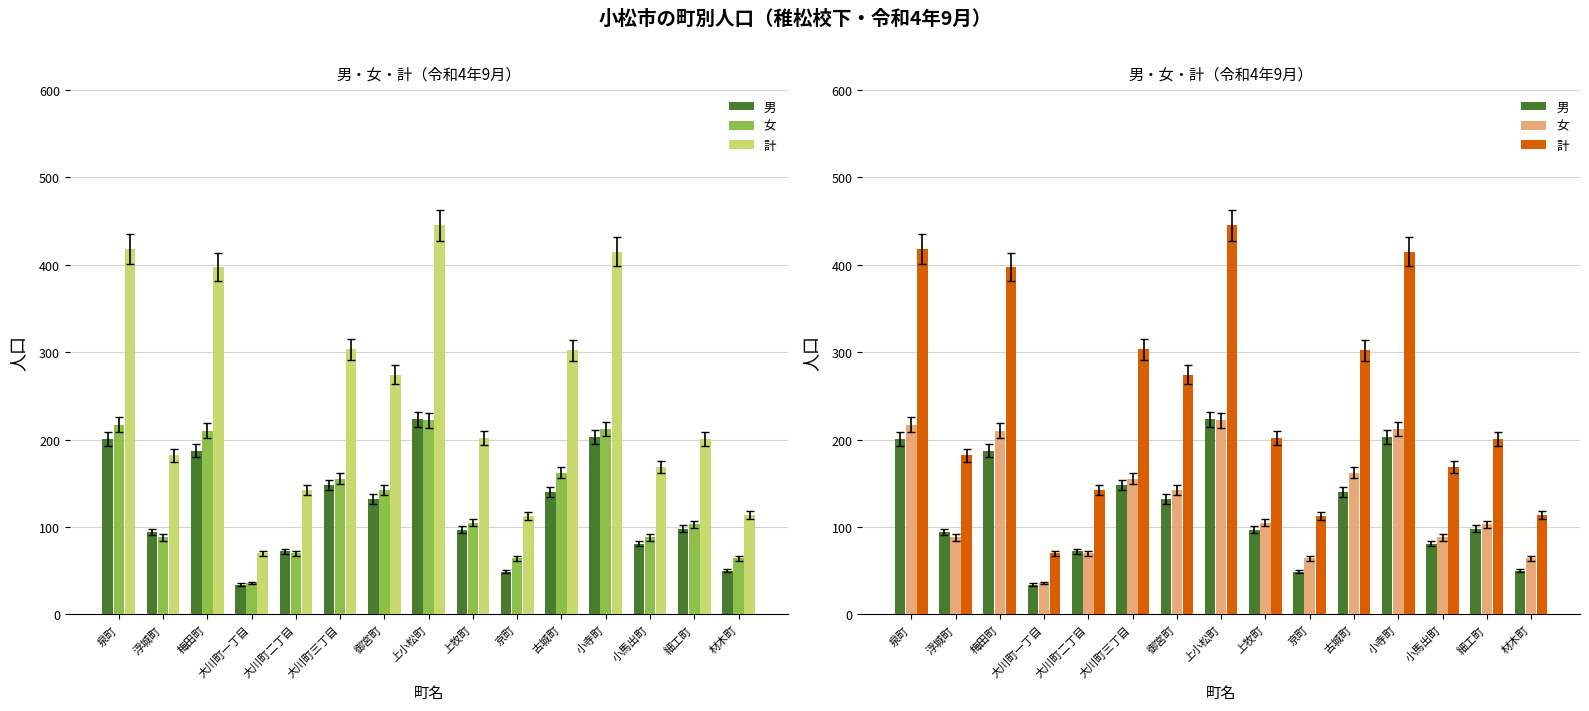

What is the highest value of the 女 series?

222